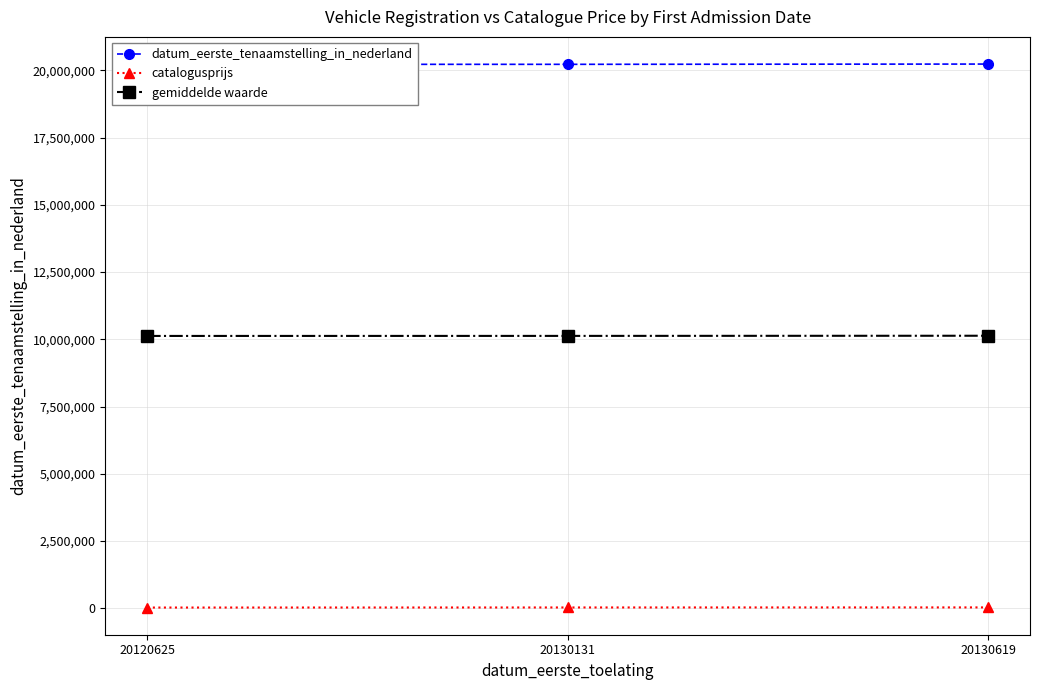

At which label is catalogusprijs closest to 28841?

20130131